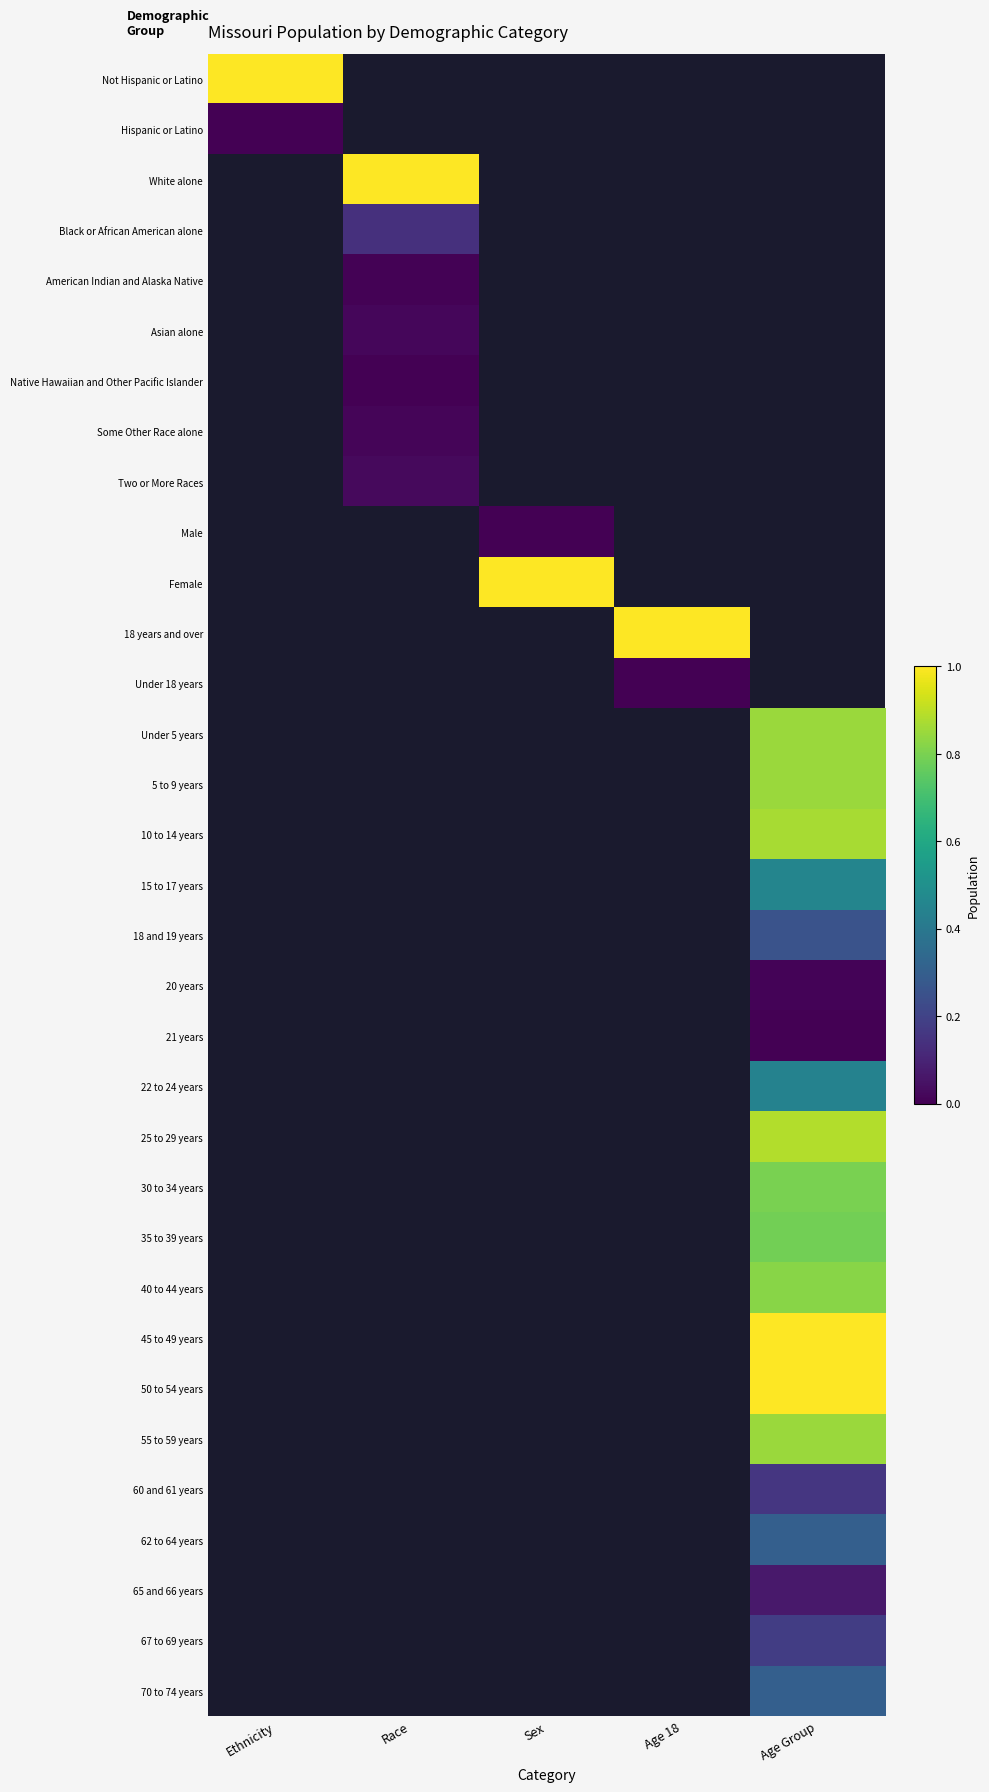

Between Ethnicity and Race, which is larger?

Race